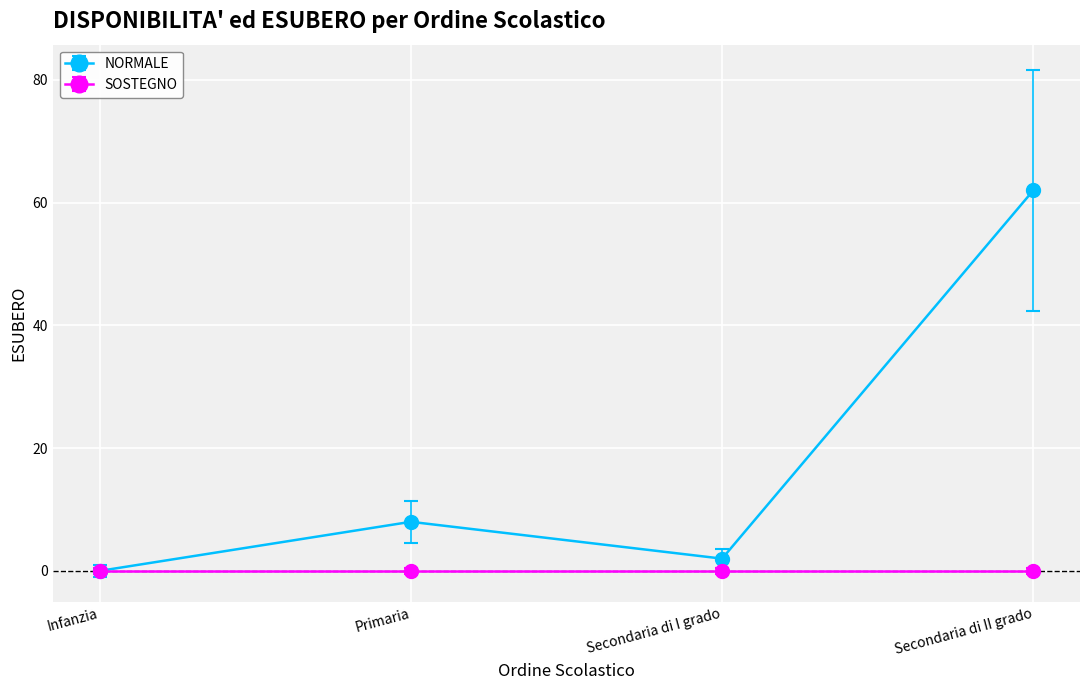

The value of NORMALE at Infanzia is -33. True or false?

False